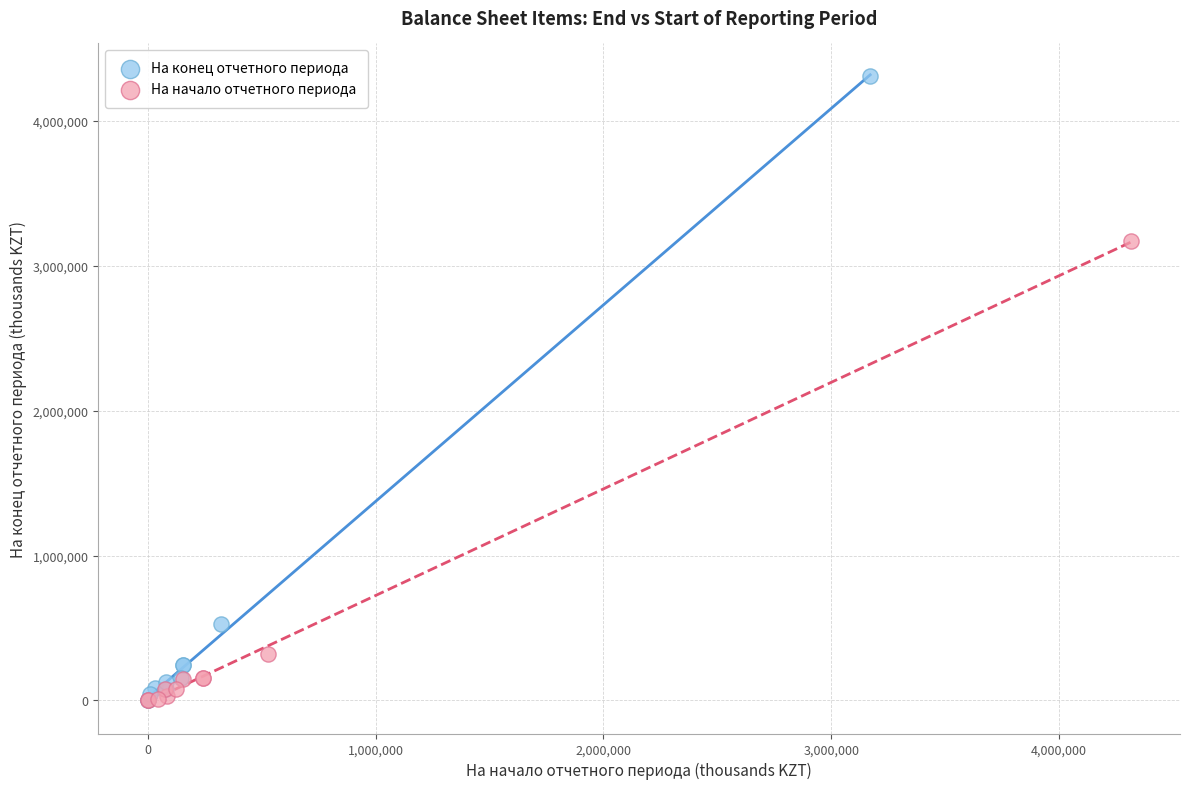

Which series reaches the maximum Y coordinate?

На конец отчетного периода